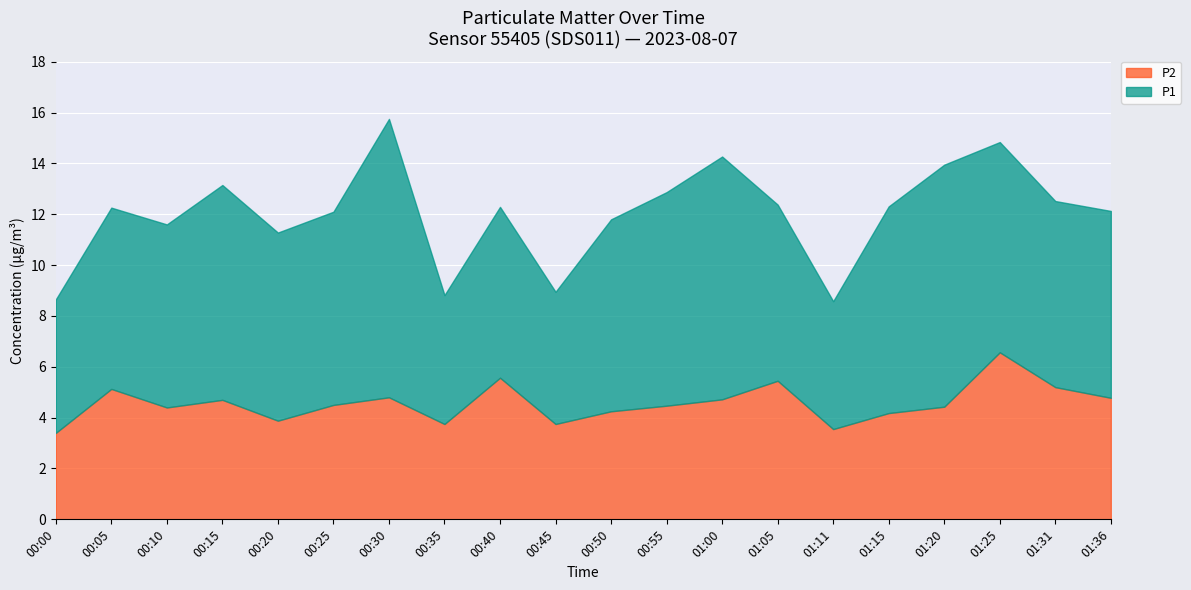

List the series in order of their peak value, lowest first.

P2, P1